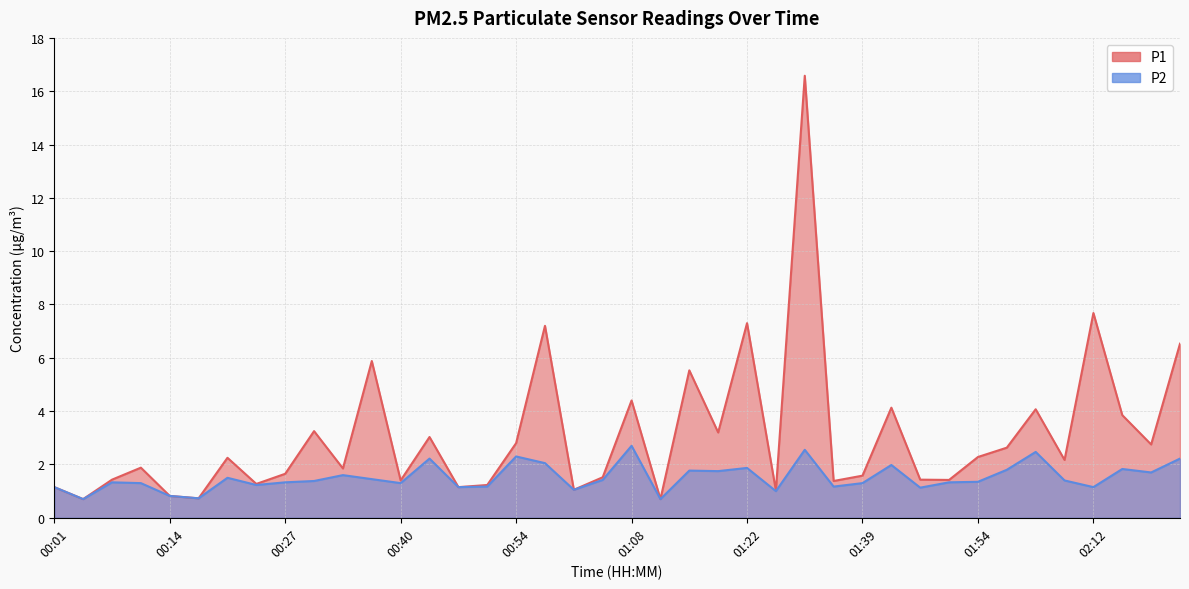

List the labels in order of P2 value, smallest first.

00:04, 01:11, 00:18, 00:14, 01:29, 01:01, 01:46, 00:01, 00:47, 02:12, 00:51, 01:36, 00:24, 00:11, 00:40, 01:39, 00:07, 00:27, 01:50, 01:54, 00:31, 02:09, 01:04, 00:37, 00:21, 00:34, 02:23, 01:18, 01:15, 02:01, 02:19, 01:22, 01:43, 00:57, 00:44, 02:26, 00:54, 02:05, 01:33, 01:08